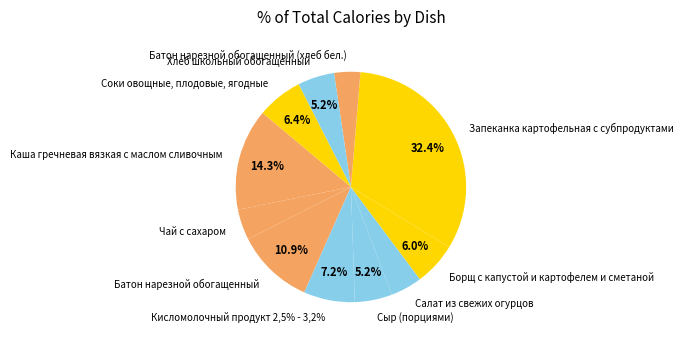

What percentage is the Хлеб школьный обогащенный slice, to the nearest percent?

5%